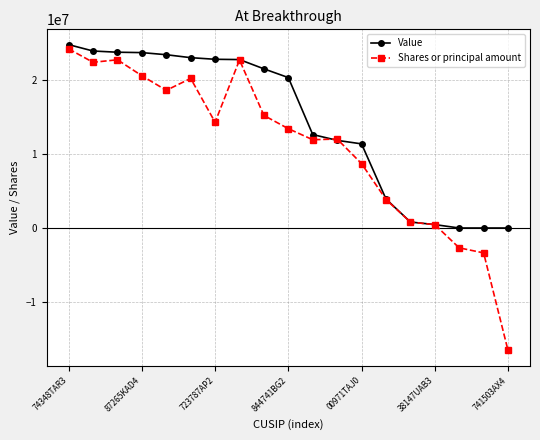

Rank the series by their average value, from lowest to highest.

Shares or principal amount, Value